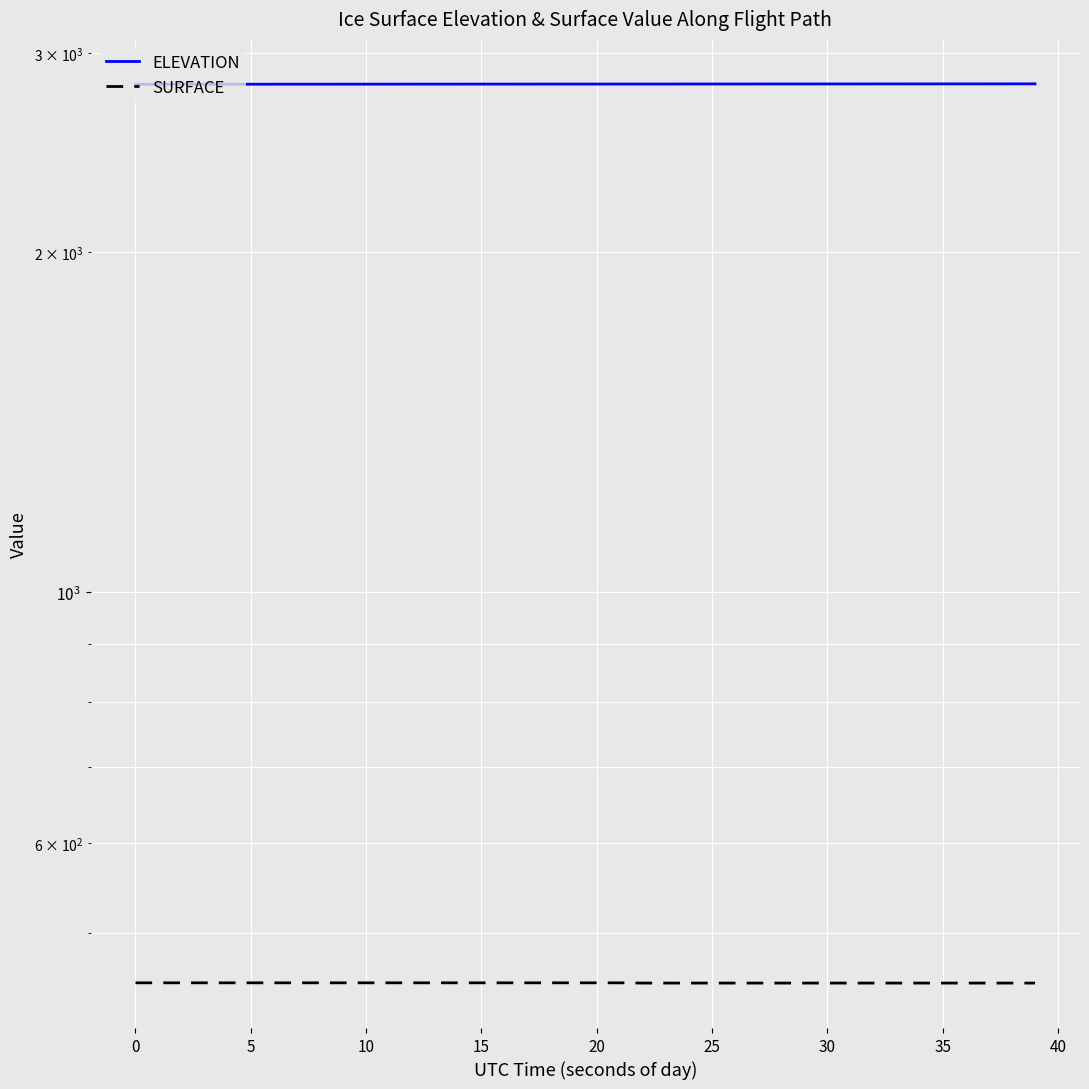

What is the lowest value of the SURFACE series?

451.1